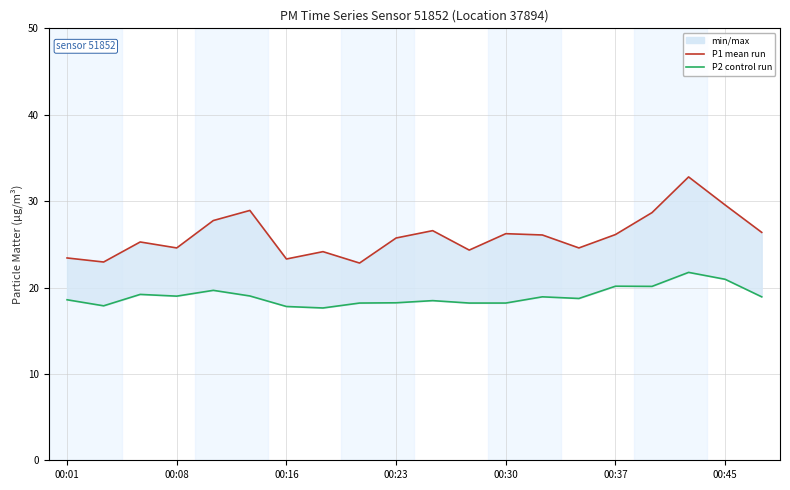

Is this an area chart (filled region under the line)?

No